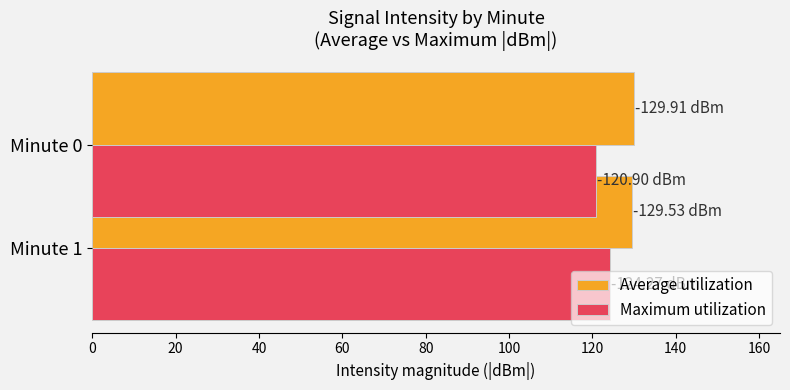

Which series has the largest range (max minus min)?

Maximum utilization